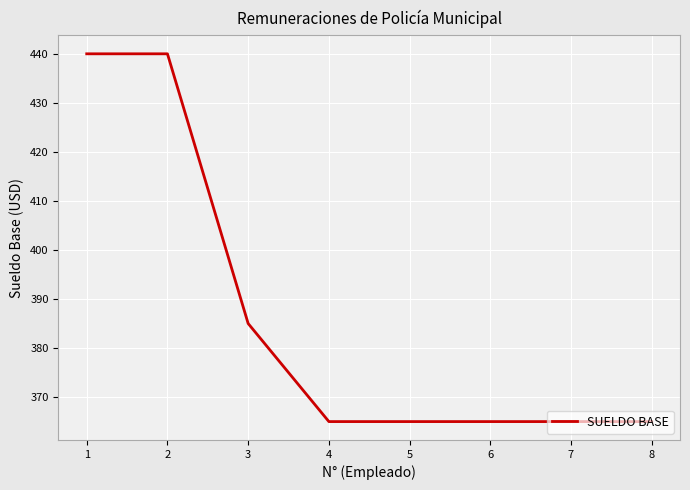

What is the change in value from 3 to 4?

-20